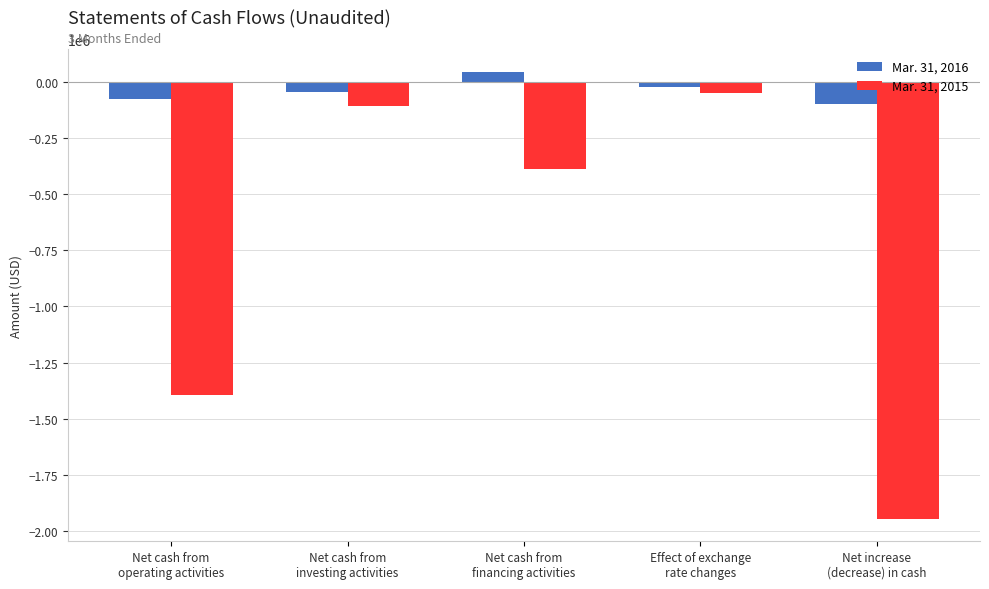

What is the value of the Mar. 31, 2015 bar at the 3rd from the left?

-389703